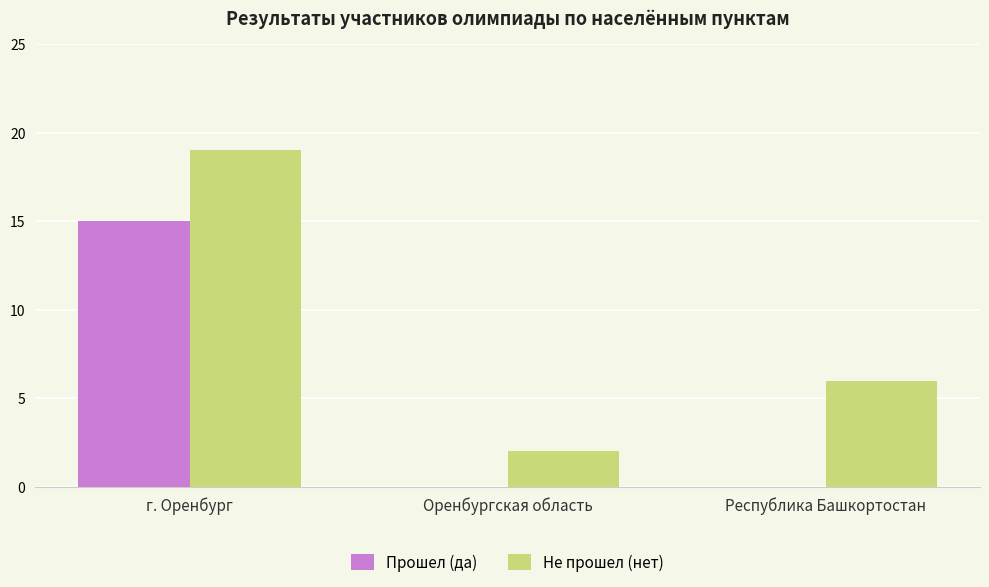

The value of Прошел (да) at Оренбургская область is 0. True or false?

True